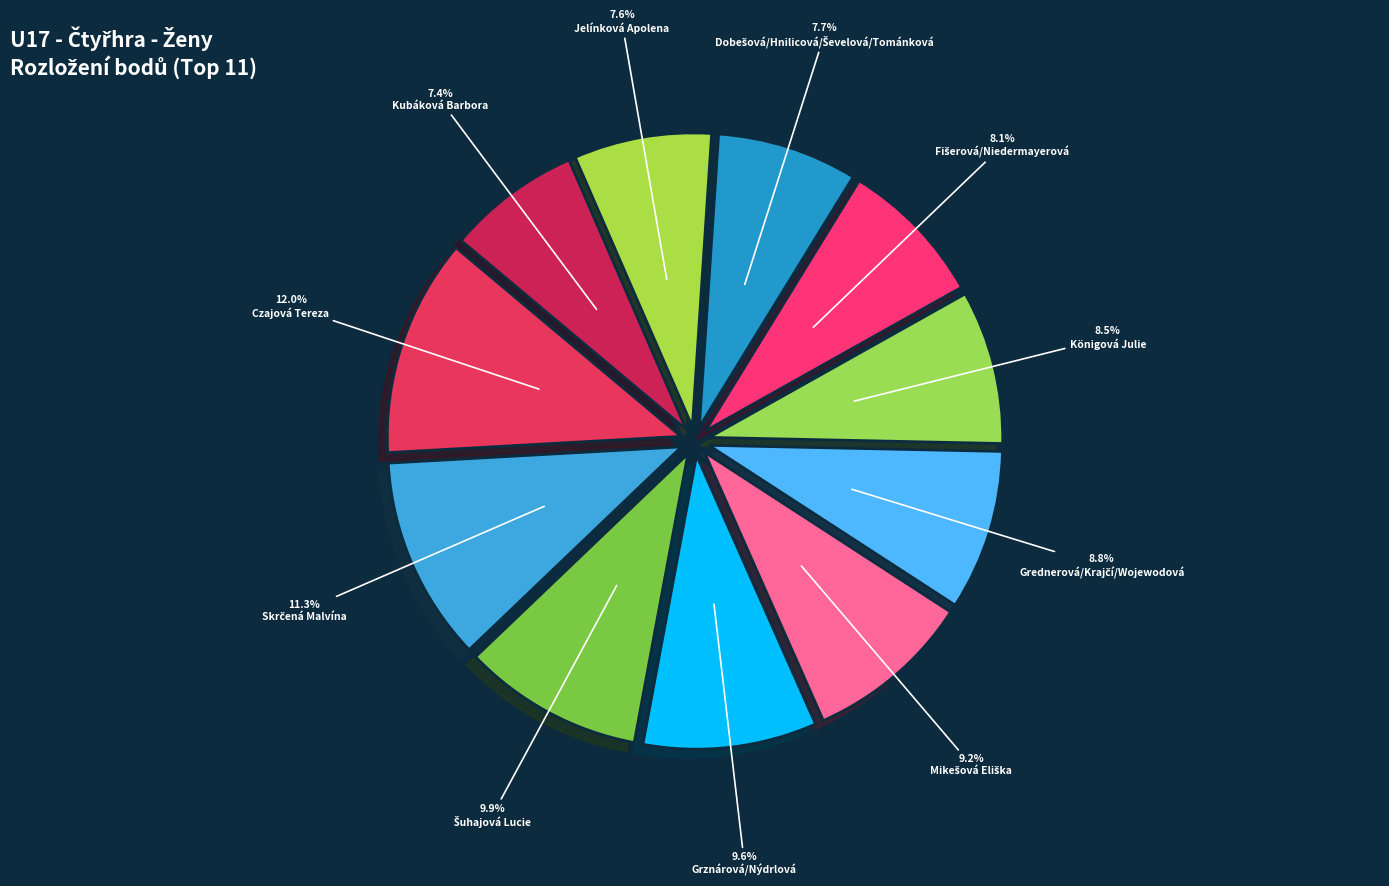

Count the number of slices in the pie.

11